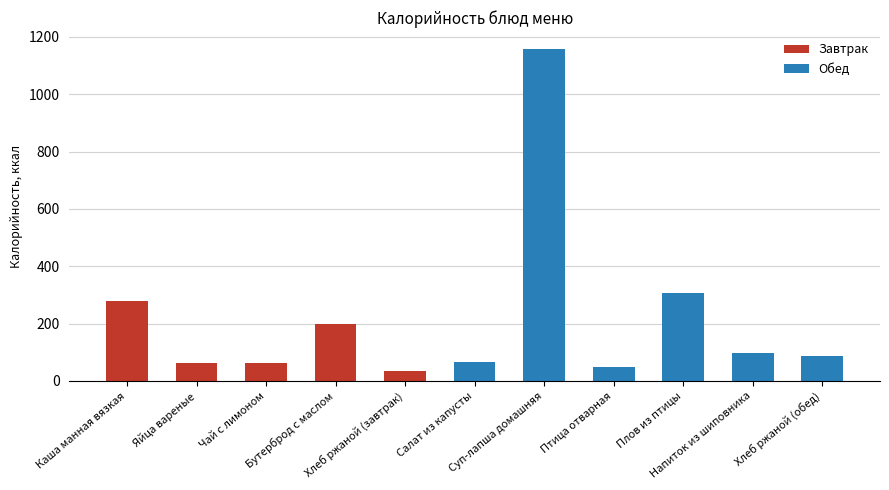

Where does the data first go above 87?

Каша манная вязкая